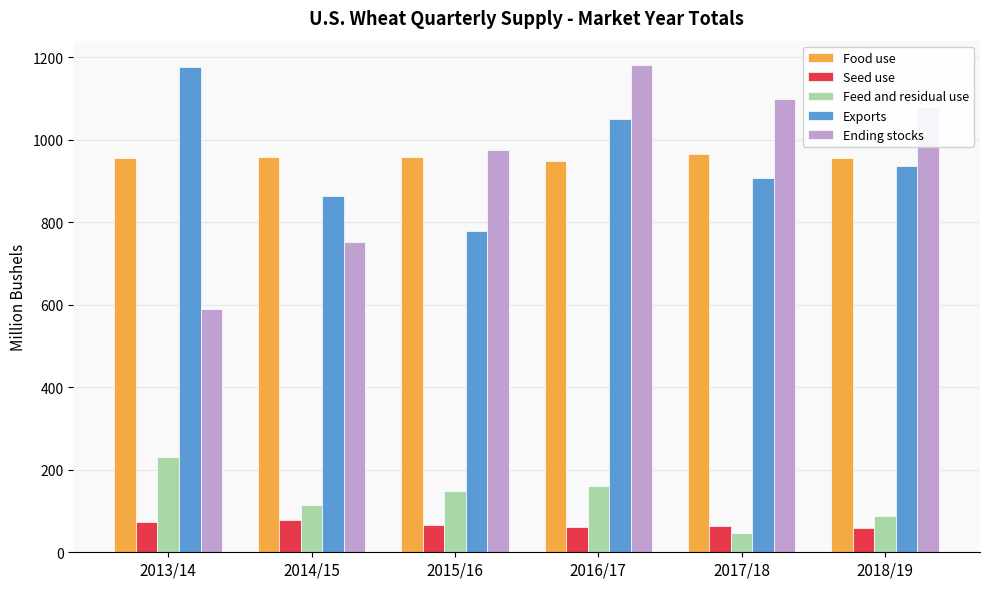

What is the maximum value for Ending stocks?

1180.6